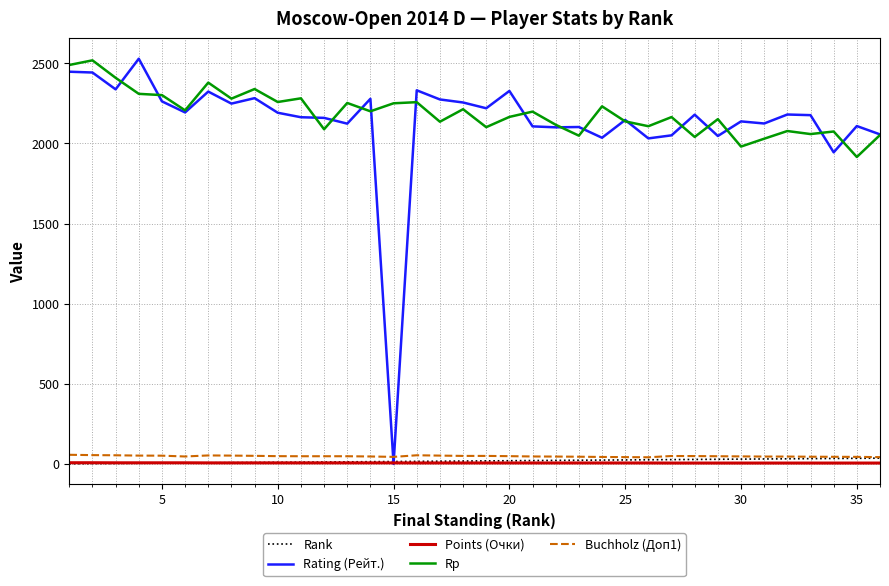

What is the highest value of the Rating (Рейт.) series?

2528.0